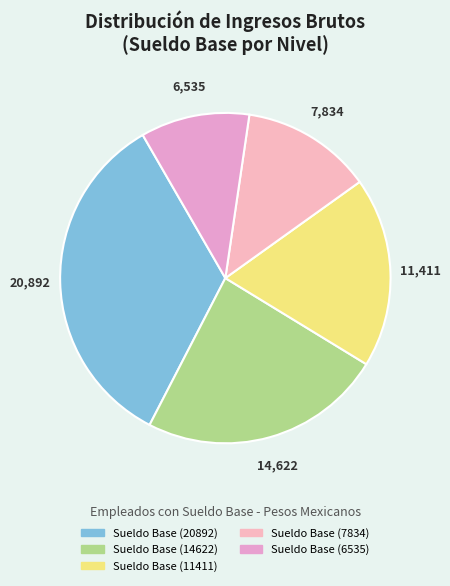

What percentage do Sueldo Base (11411) and Sueldo Base (20892) together represent?

52.7%